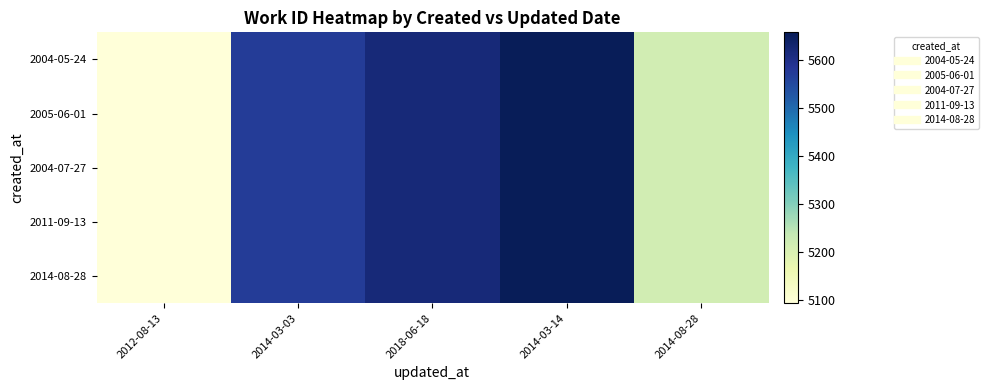

Reading right to left, list all the values displayed in this chart.

2004-05-24: 2014-08-28=5216	2014-03-14=5658	2018-06-18=5619	2014-03-03=5574	2012-08-13=5093
2005-06-01: 2014-08-28=5216	2014-03-14=5658	2018-06-18=5619	2014-03-03=5574	2012-08-13=5093
2004-07-27: 2014-08-28=5216	2014-03-14=5658	2018-06-18=5619	2014-03-03=5574	2012-08-13=5093
2011-09-13: 2014-08-28=5216	2014-03-14=5658	2018-06-18=5619	2014-03-03=5574	2012-08-13=5093
2014-08-28: 2014-08-28=5216	2014-03-14=5658	2018-06-18=5619	2014-03-03=5574	2012-08-13=5093